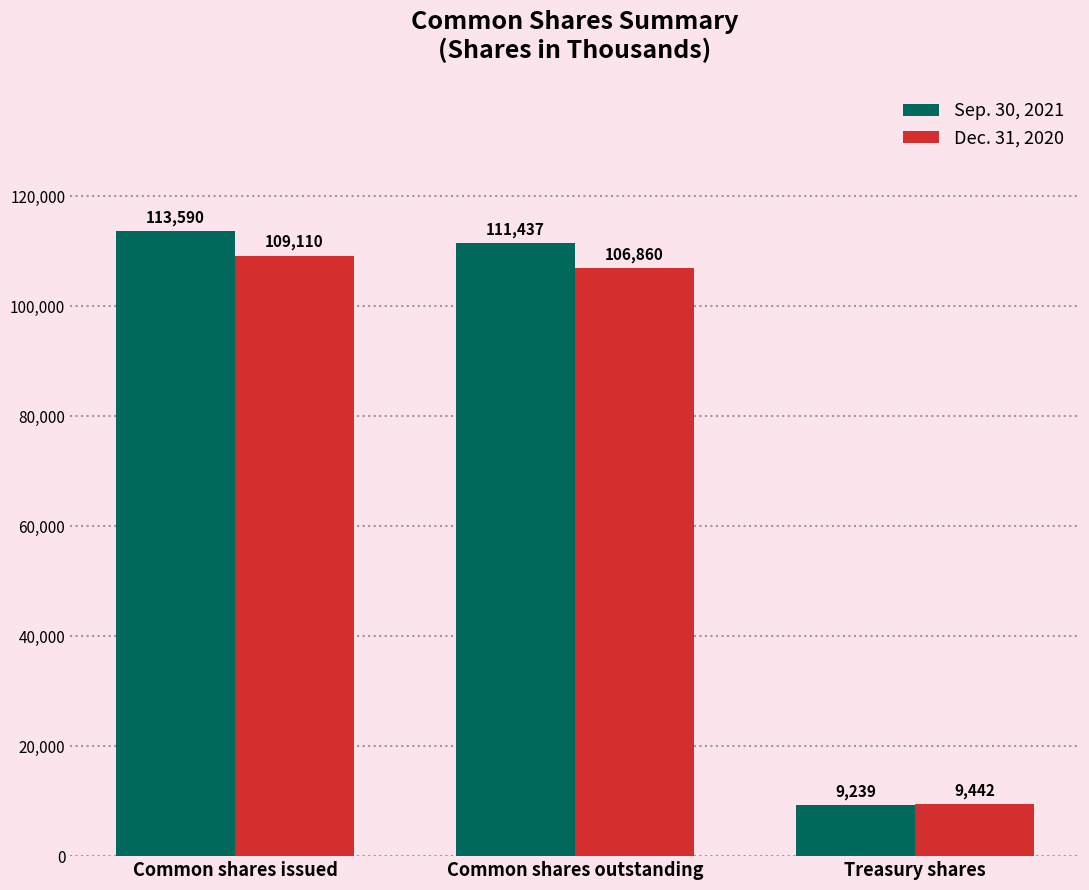

At which label does Sep. 30, 2021 reach its minimum?

Treasury shares